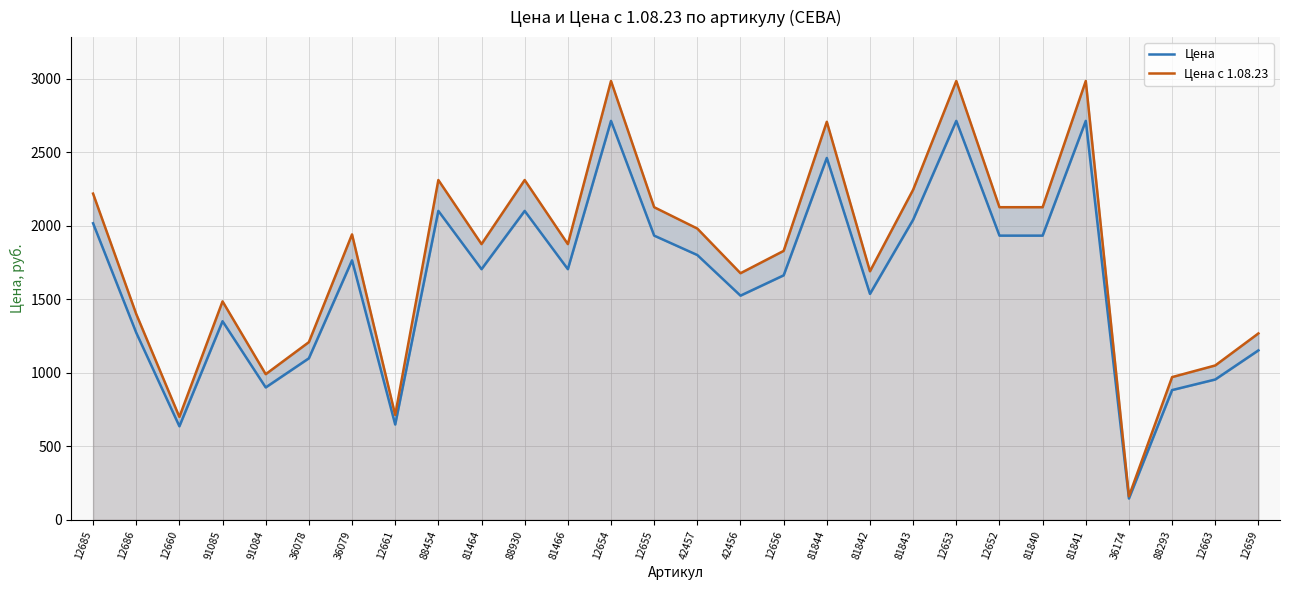

What are all the series names shown in the legend?

Цена, Цена с 1.08.23